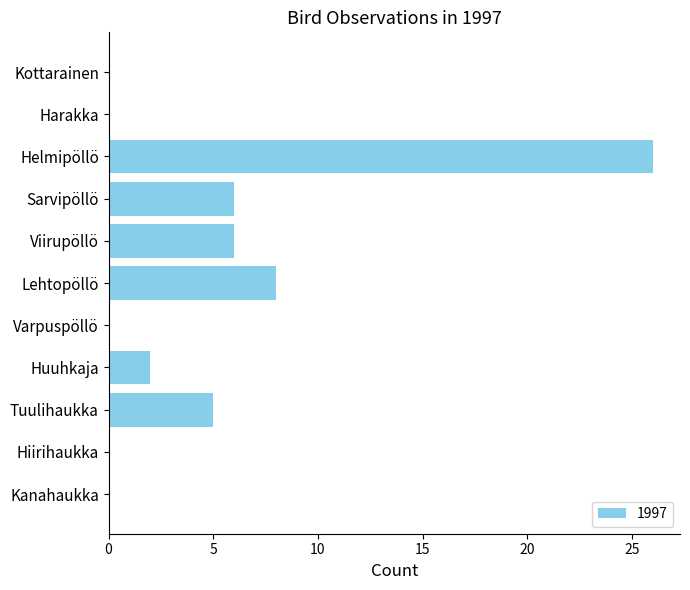

Reading top to bottom, extract all data points from this chart.

Kottarainen=0	Harakka=0	Helmipöllö=26	Sarvipöllö=6	Viirupöllö=6	Lehtopöllö=8	Varpuspöllö=0	Huuhkaja=2	Tuulihaukka=5	Hiirihaukka=0	Kanahaukka=0